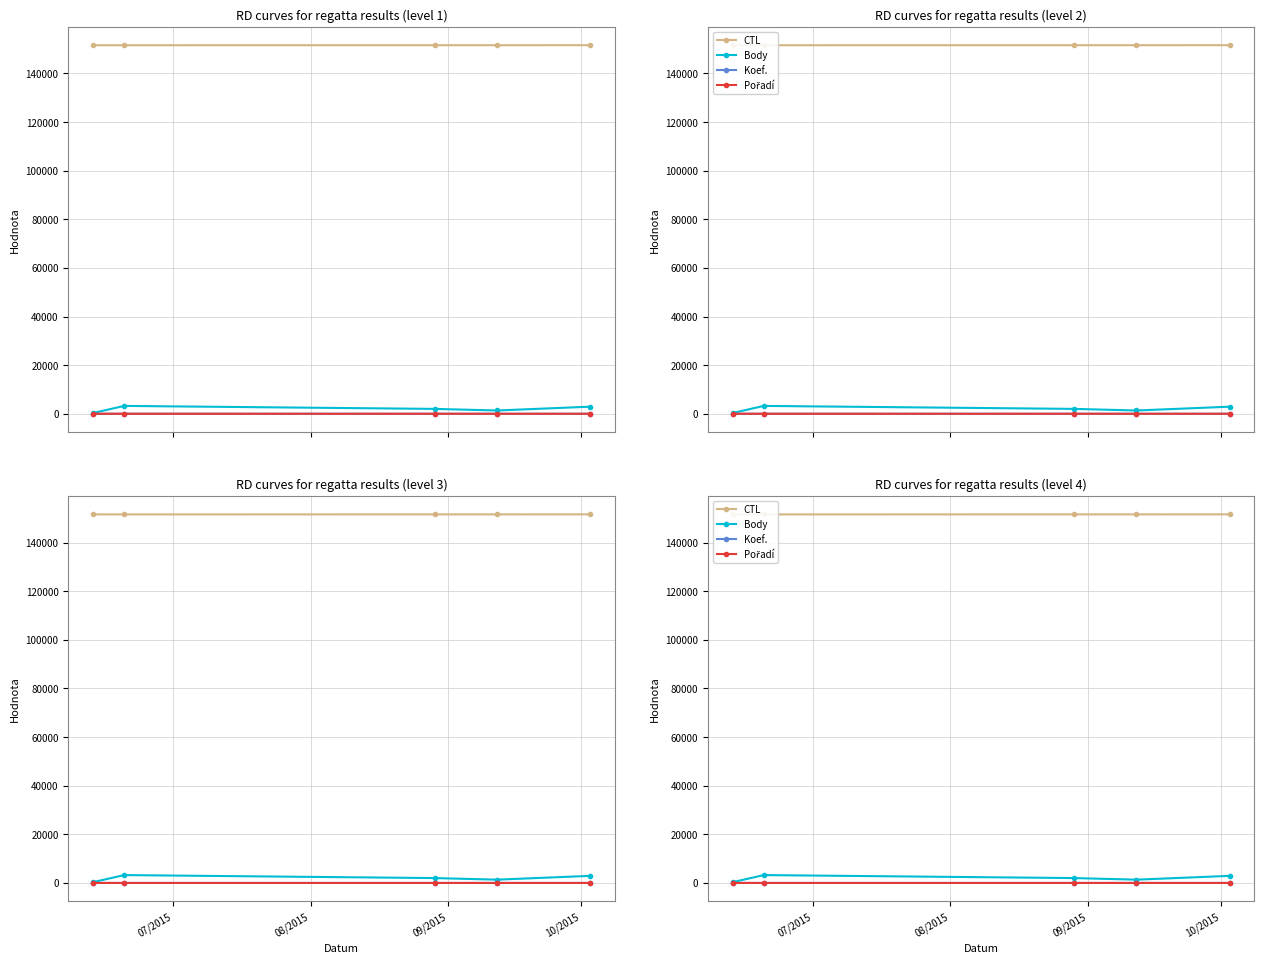

Which series has the largest total across all categories?

CTL